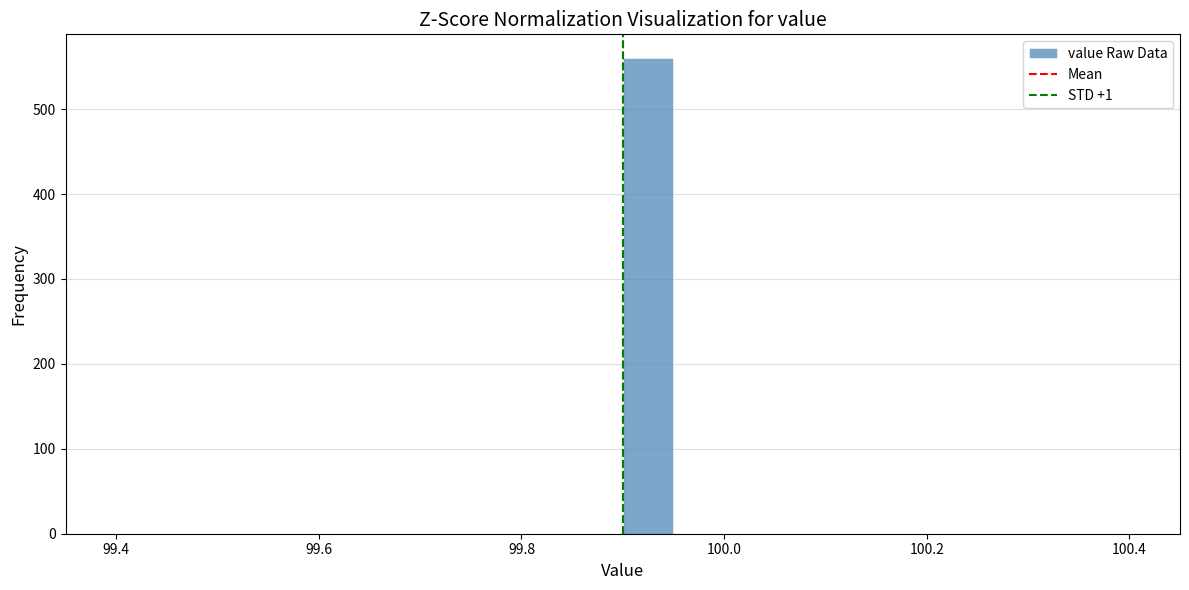

Around what value on the x-axis is the tallest bar? Give the approximate position of its centre, as read against the axis.

99.92